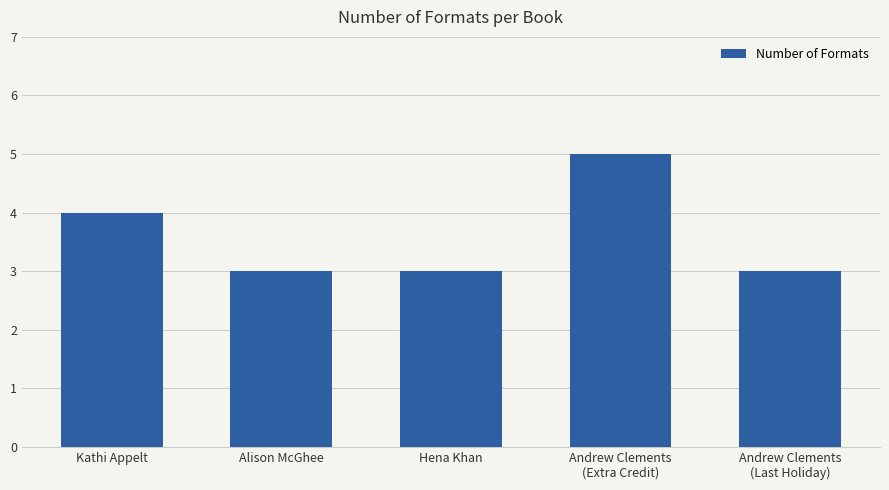

How many series are shown in this chart?

1